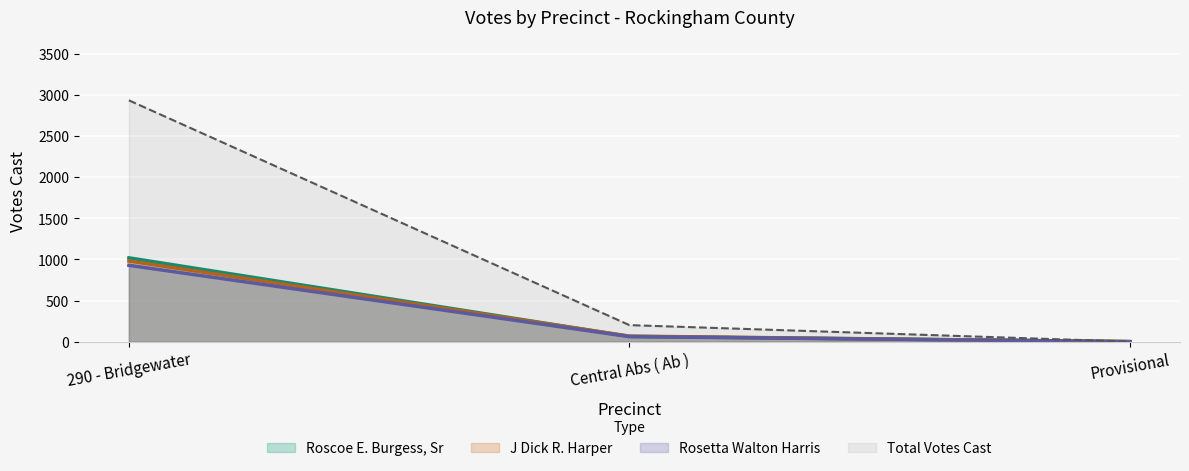

Reading left to right, transcribe all the data shown in this chart.

Roscoe E. Burgess, Sr: 1020	64	0
J Dick R. Harper: 981	67	0
Rosetta Walton Harris: 929	61	0
Total Votes Cast: 2937	201	0